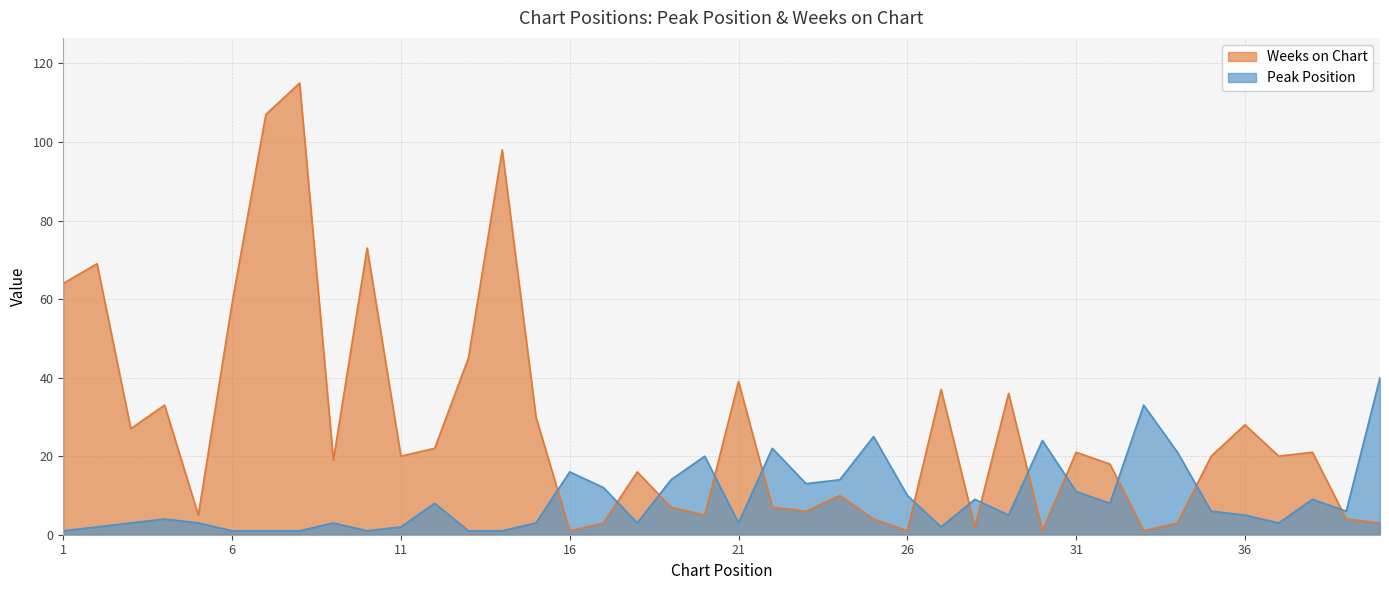

How many interior local peaks does the Weeks on Chart series have?

13